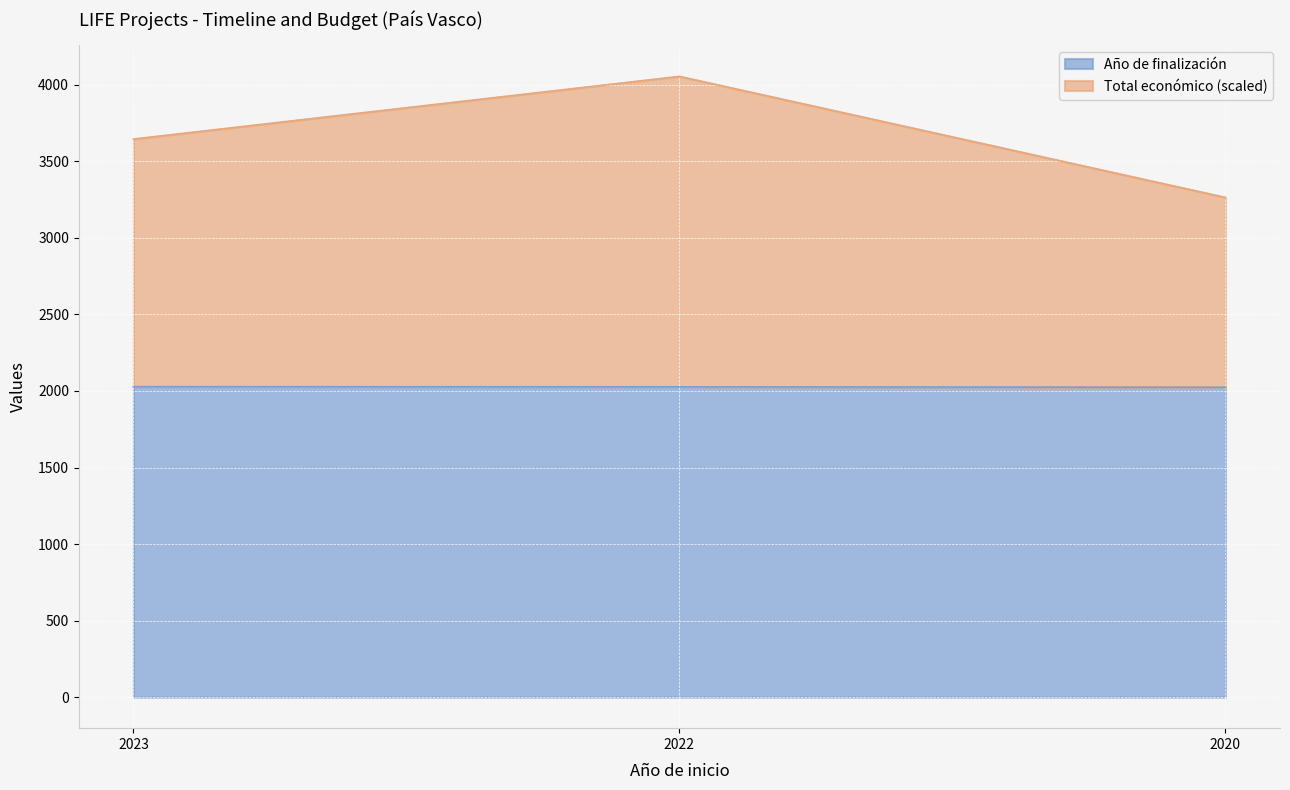

List the series in order of their peak value, highest first.

Total económico, Año de finalización